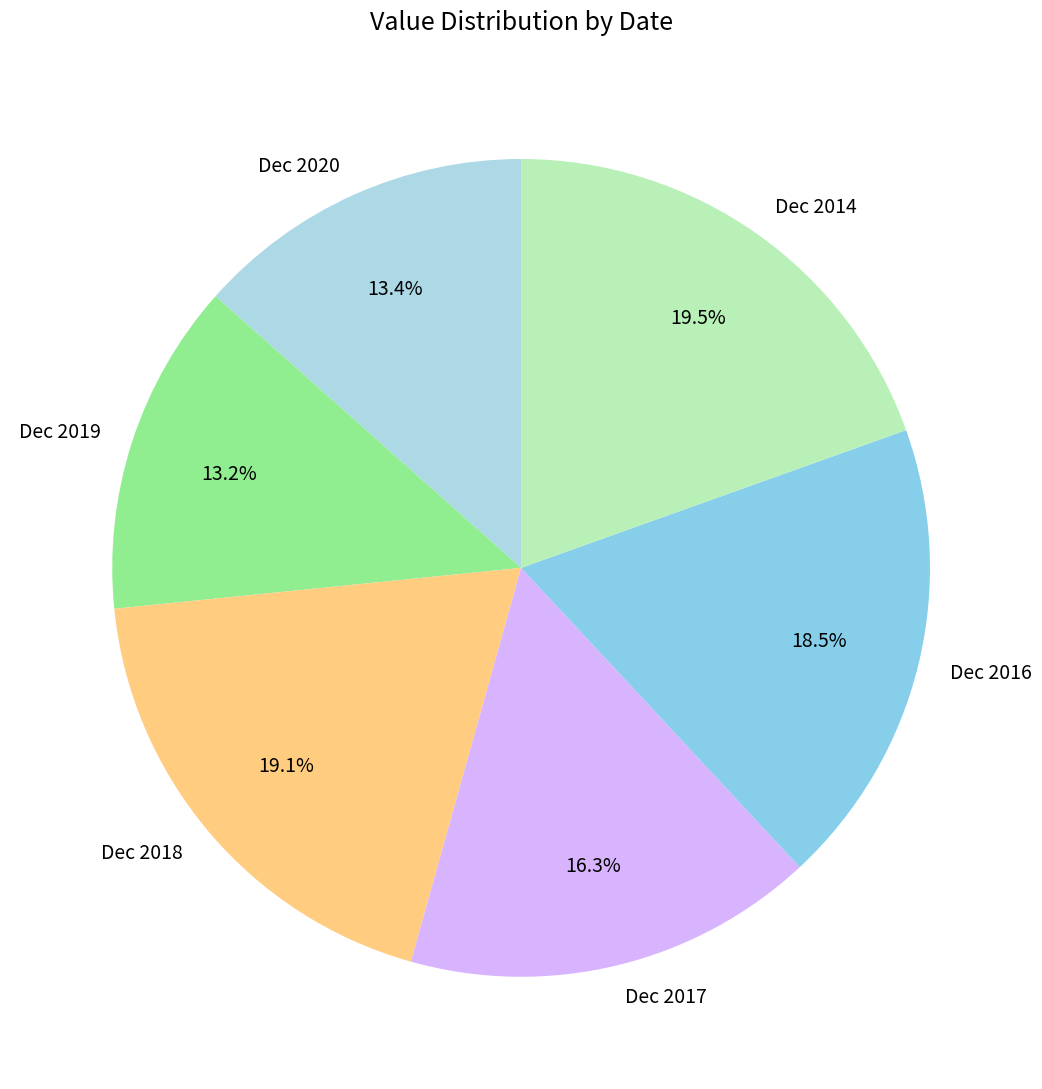

Count the number of slices in the pie.

6